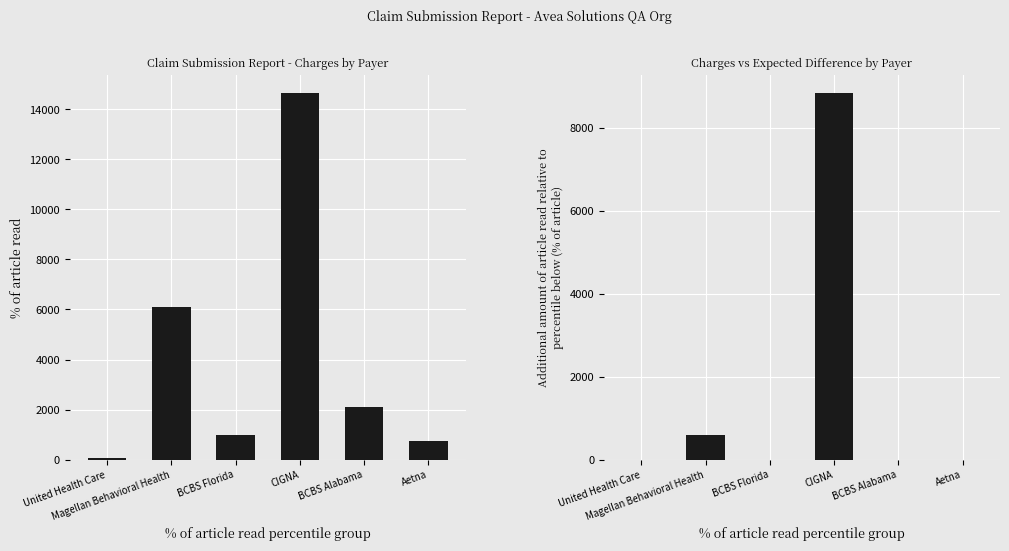

True or false: Charges minus Expected has a value of -5688 at BCBS Alabama.

False